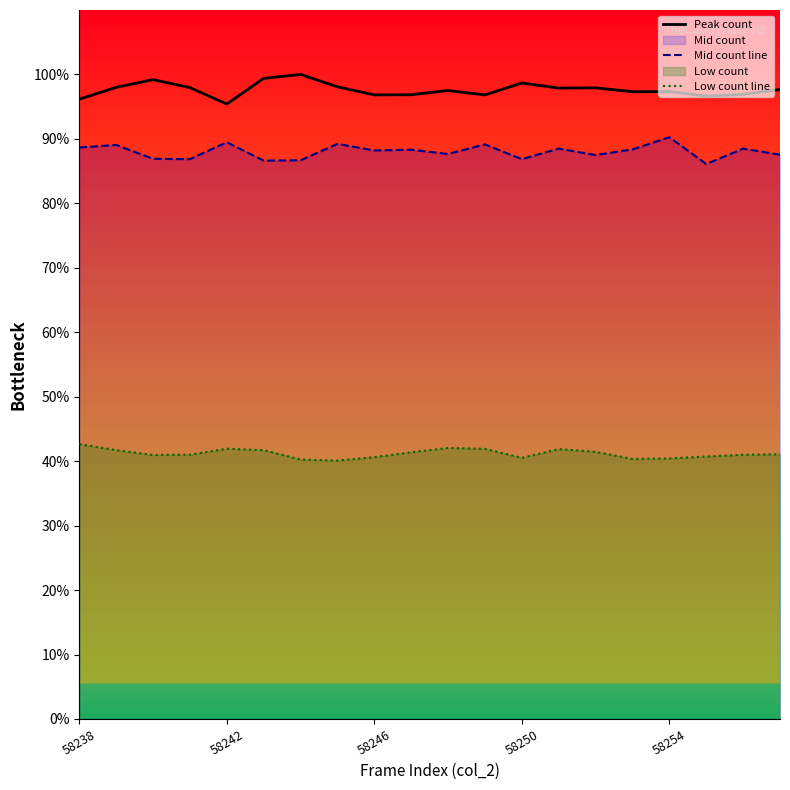

Is the value of Mid count line at 58242 greater than the value of Low count line at 58238?

Yes